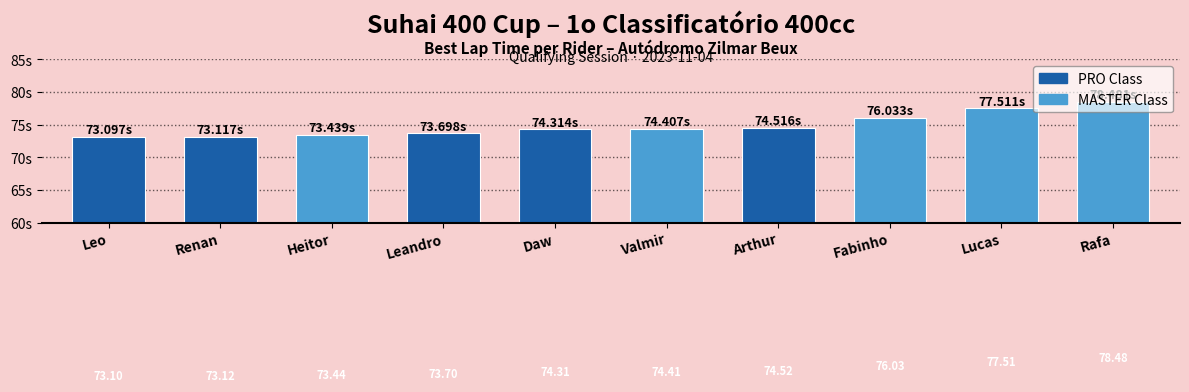

What is the value of the 10th bar from the left?

78.5